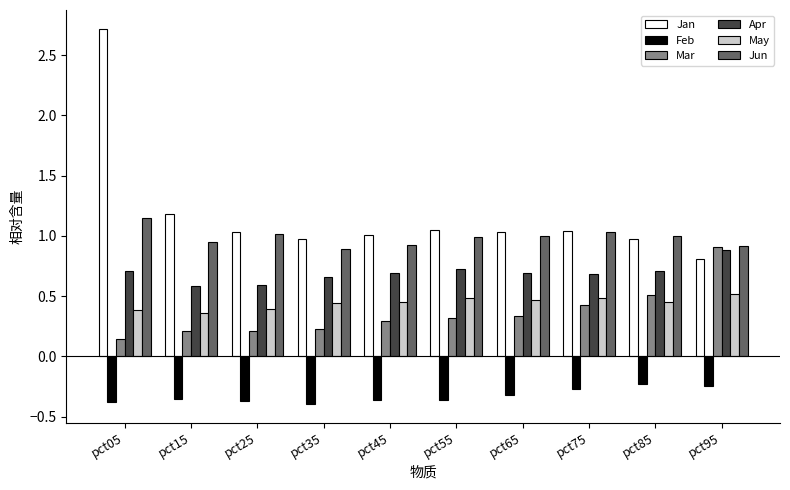

Which series has the largest total across all categories?

Jan